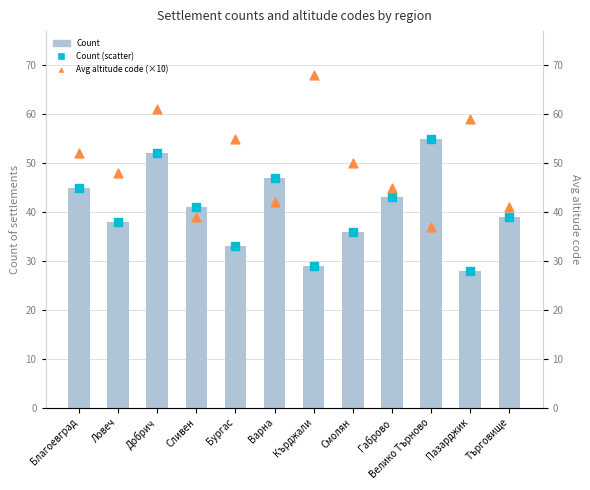

Is the value of Count of settlements at Добрич greater than the value of Avg altitude code (×10) at Габрово?

Yes